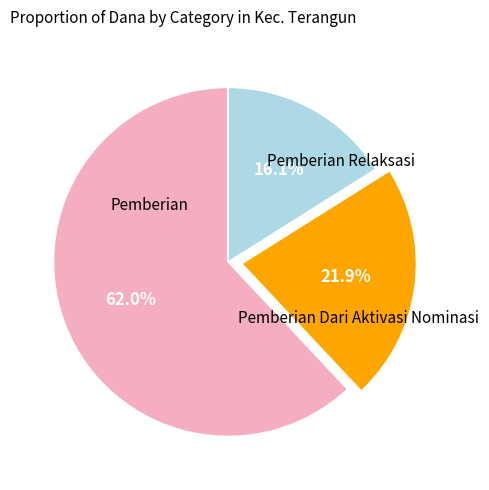

How many slices are in this pie chart?

3